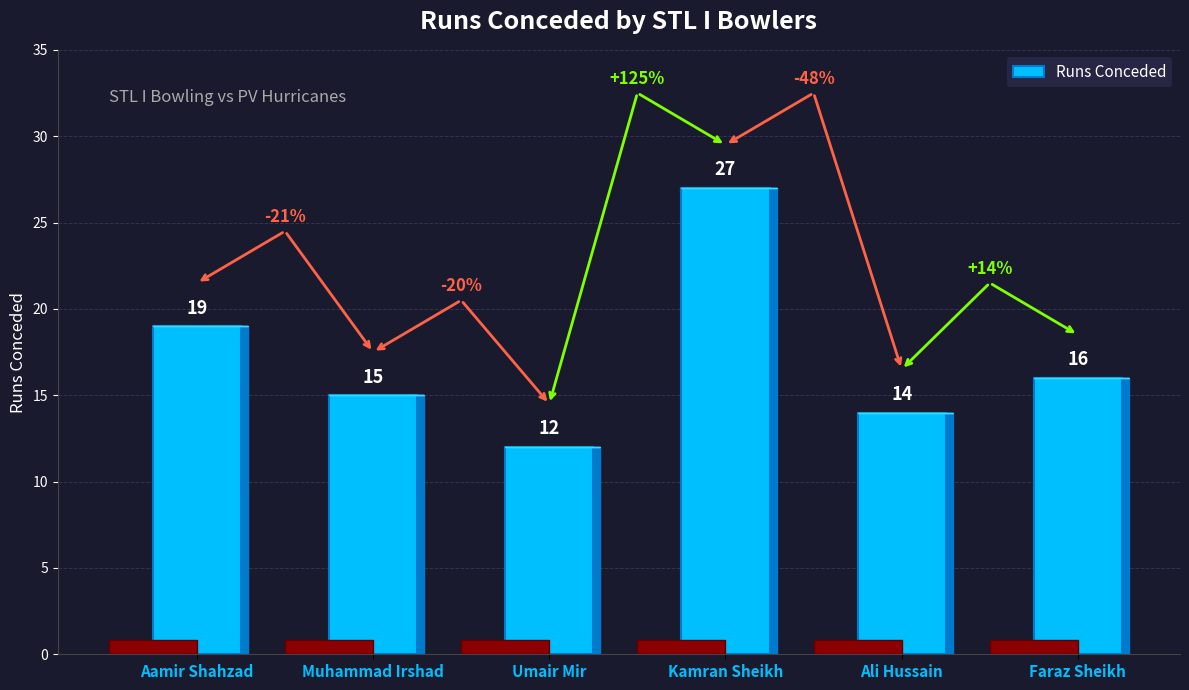

What is the label of the 4th bar from the right?

Umair Mir